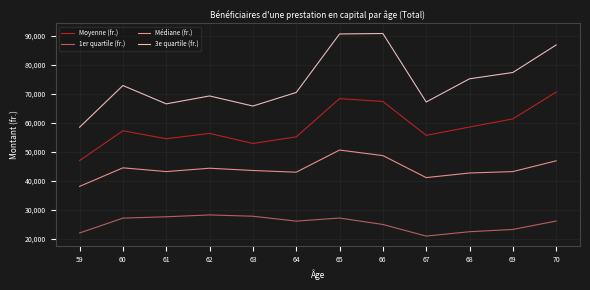

Read the 3e quartile (fr.) value at 60.

72855.5